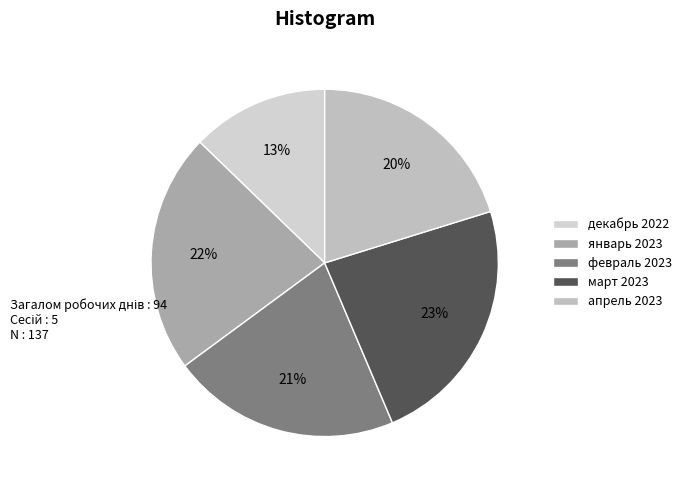

What is the ratio of the value at апрель 2023 to the value at февраль 2023?

0.9